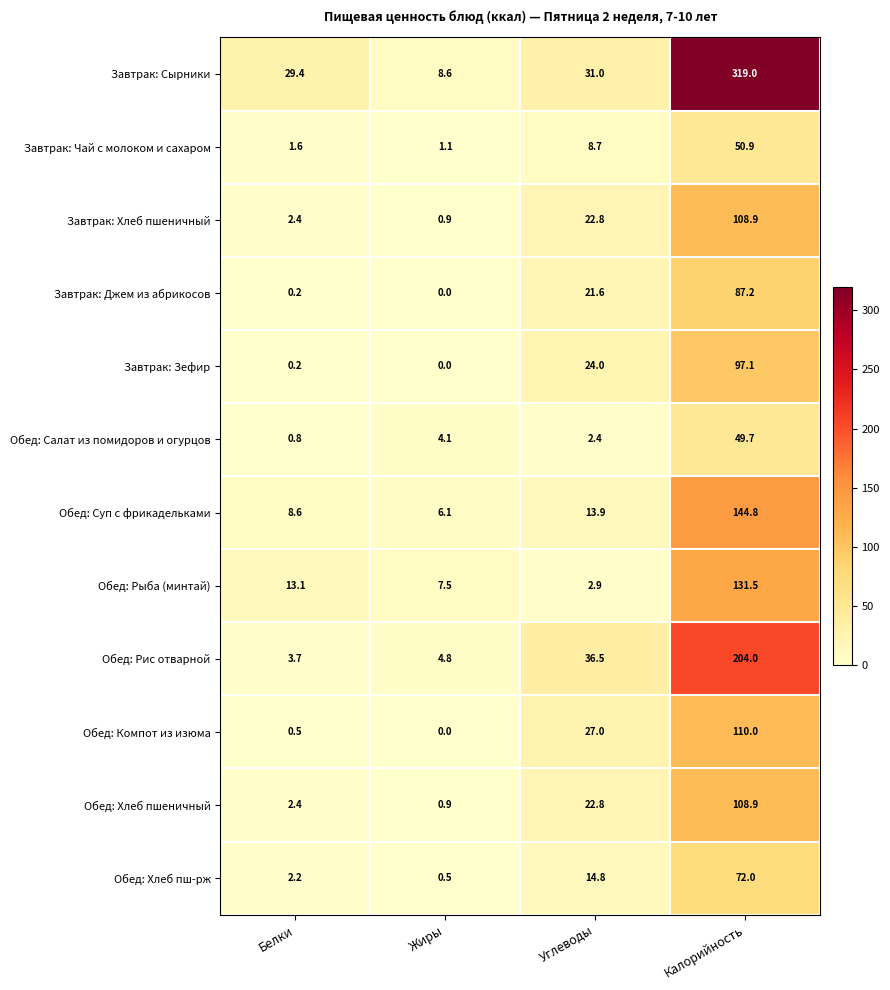

Is it true that Обед: Хлеб пш-рж equals 2.2 at Белки?

True